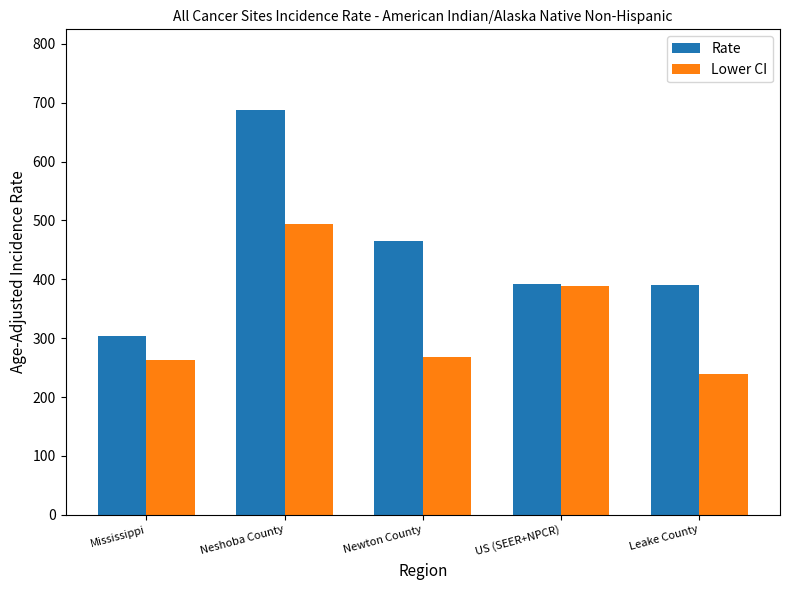

Does the chart contain stacked bars?

No